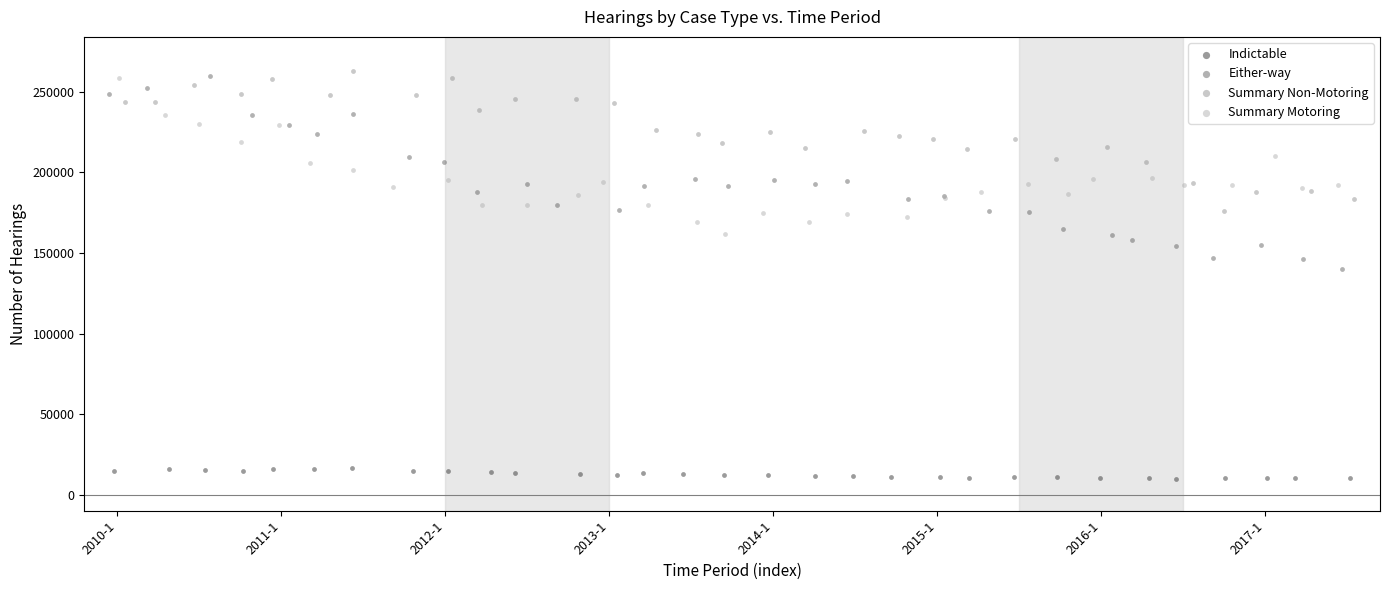

Which series has the largest Y range (max minus min)?

Either-way